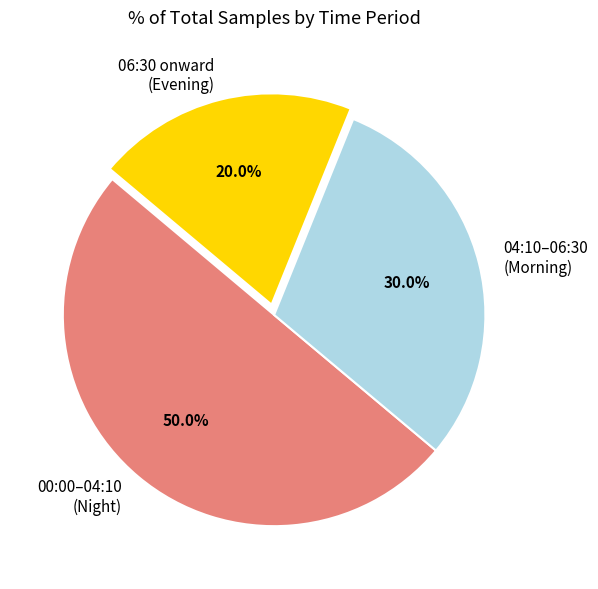

Rank the categories by value from lowest to highest.

06:30 onward (Evening), 04:10–06:30 (Morning), 00:00–04:10 (Night)